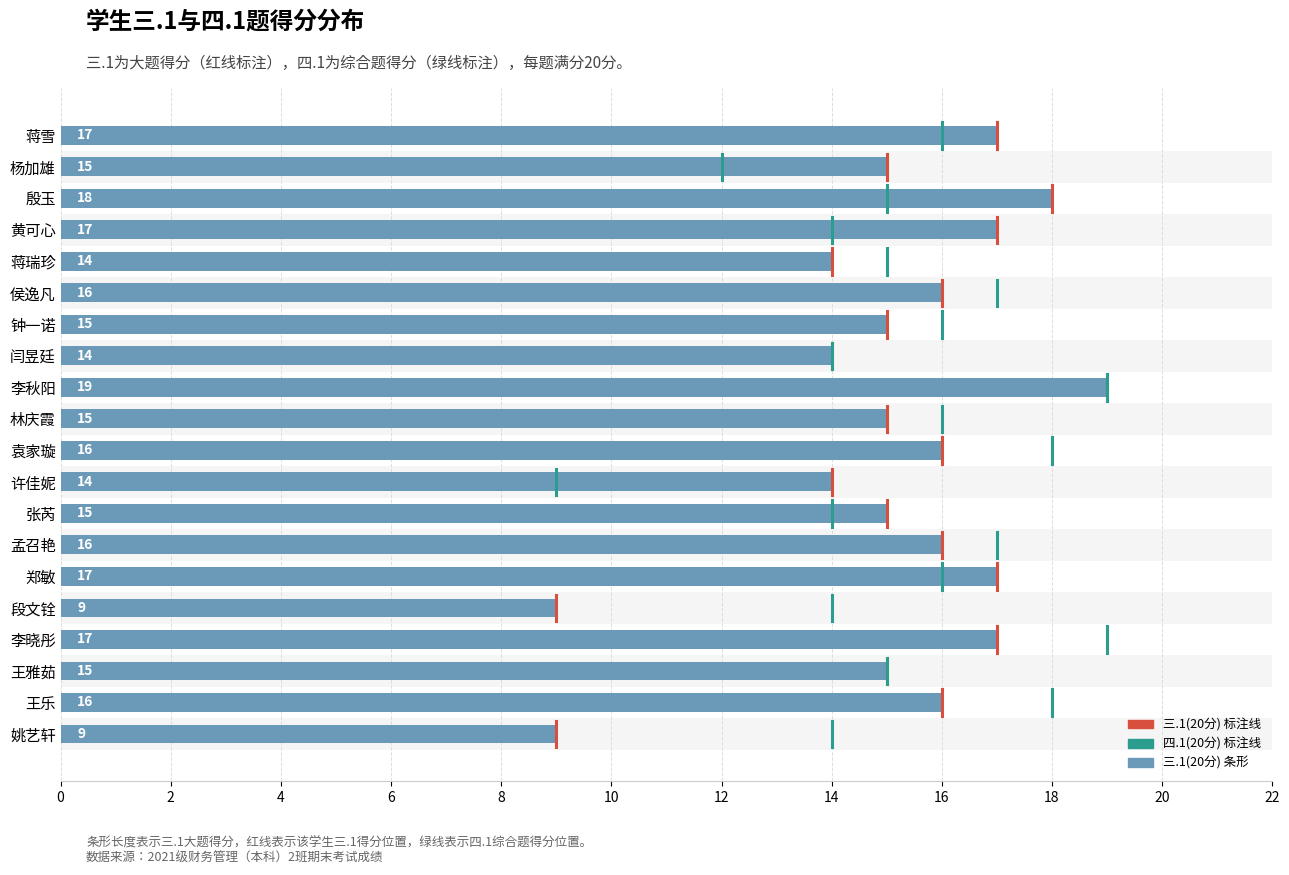

True or false: the data shows 6 at 黄可心.

False